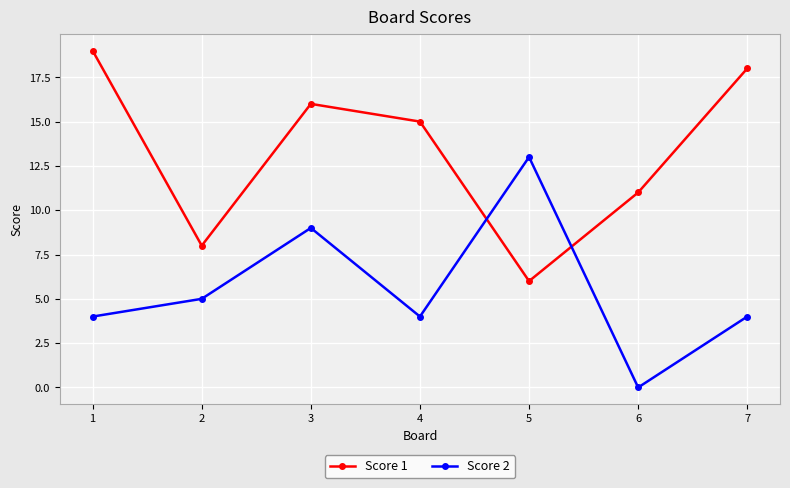

At which category does Score 1 reach its first local peak?

3